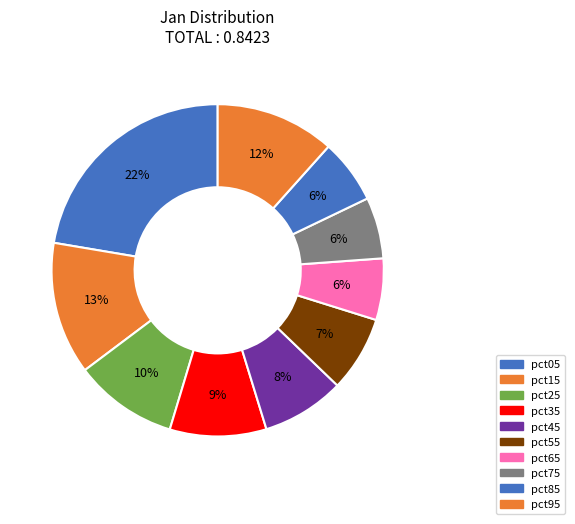

Rank the categories by value from lowest to highest.

pct75, pct65, pct85, pct55, pct45, pct35, pct25, pct95, pct15, pct05